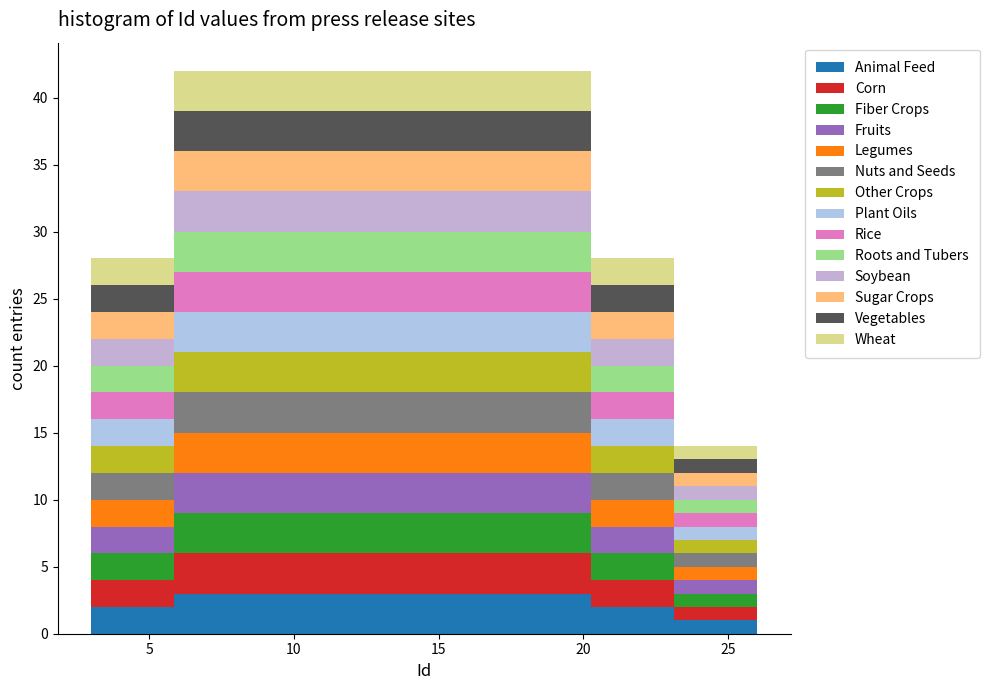

What is the total height of the stacked bar covering 11.5 to 14.5 on the x-axis? Neither the bar edges nor the heights are printed on the chart, so give them approximately, as read against the axes.

42